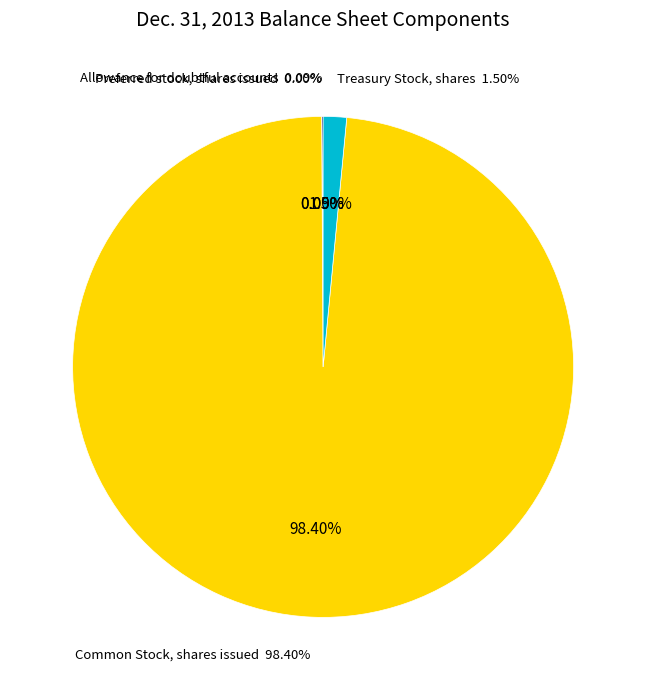

Count the number of slices in the pie.

4